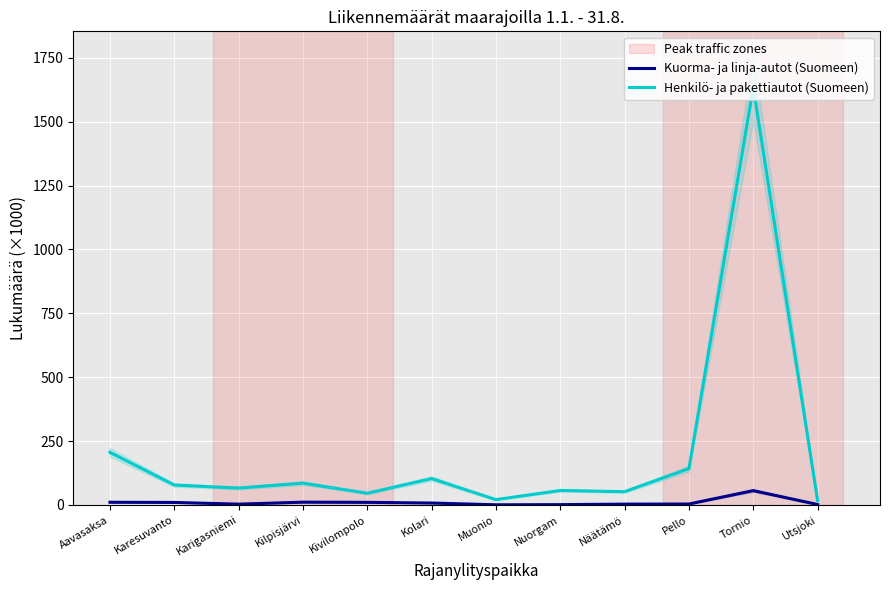

At which category is the sum across all series the highest?

Tornio